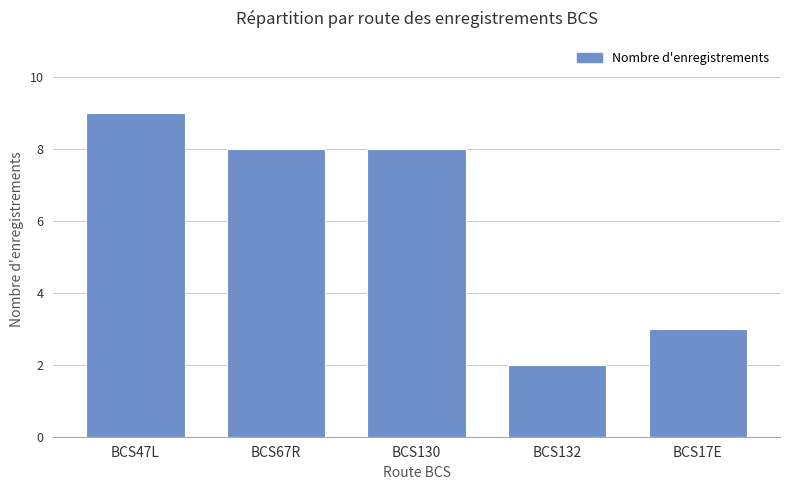

Reading right to left, what are all the values shown in this chart?

BCS17E=3	BCS132=2	BCS130=8	BCS67R=8	BCS47L=9